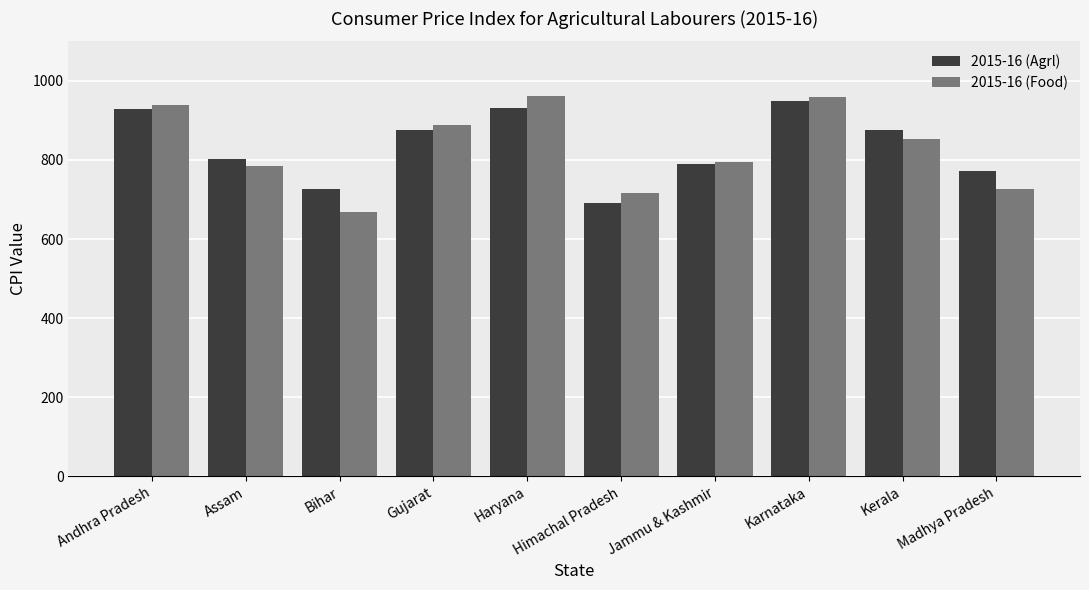

Which series changed the most between Andhra Pradesh and Haryana?

2015-16 (Food)